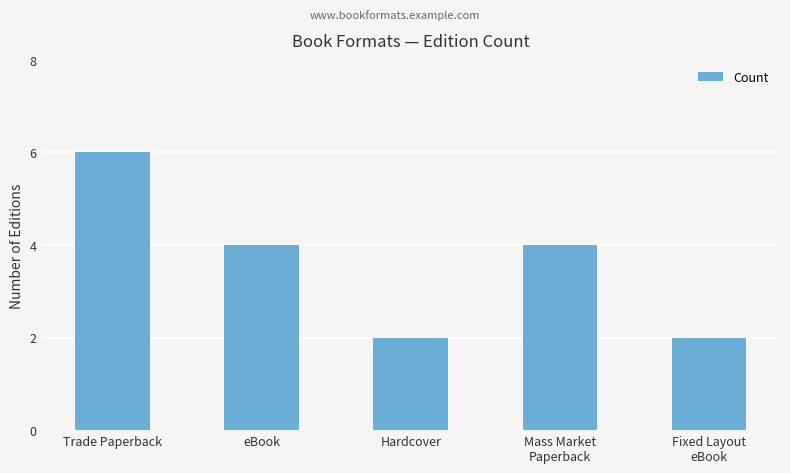

What is the minimum value shown in the chart?

2